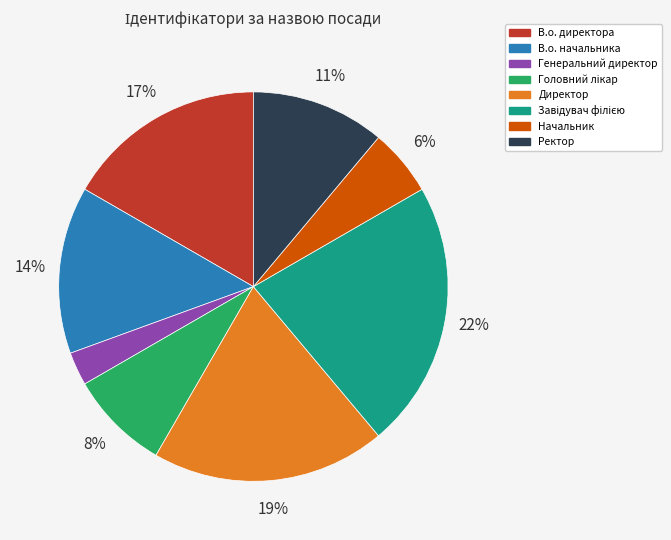

Between Начальник and Ректор, which is larger?

Ректор